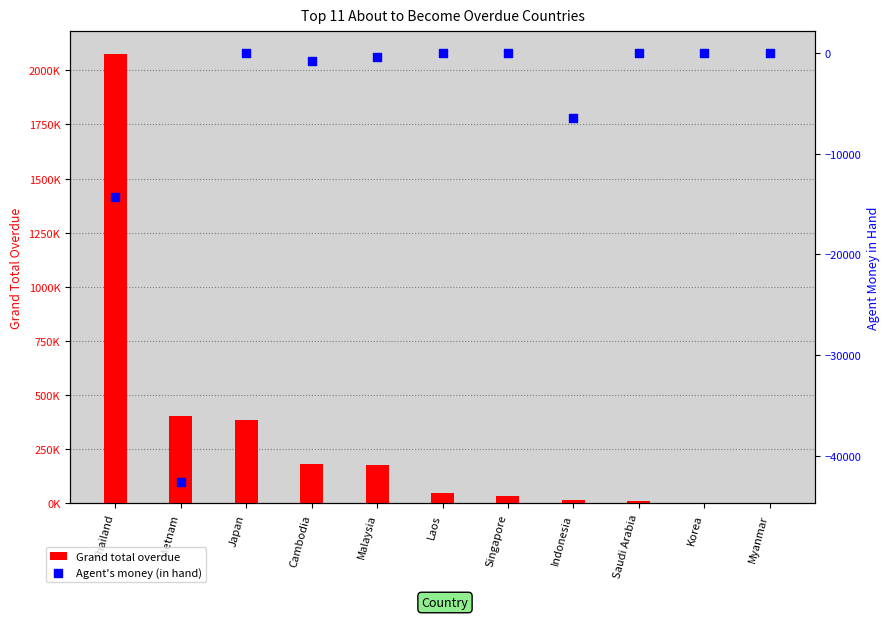

What is the total value across all series at Singapore?

32494.0